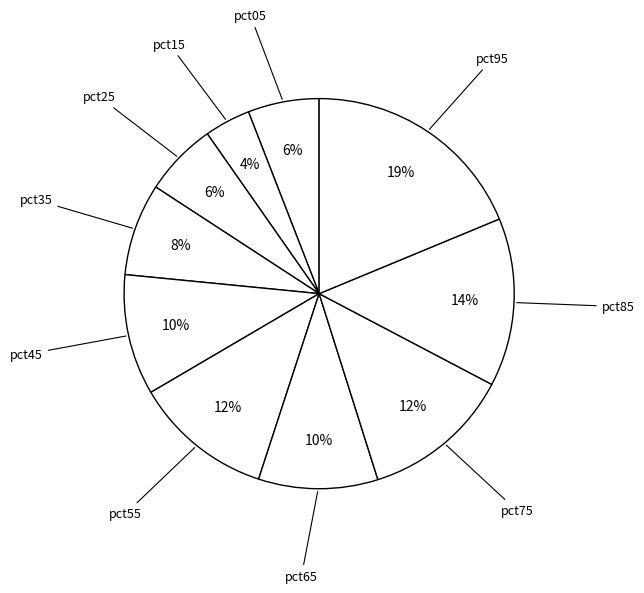

How many segments does this pie chart have?

10